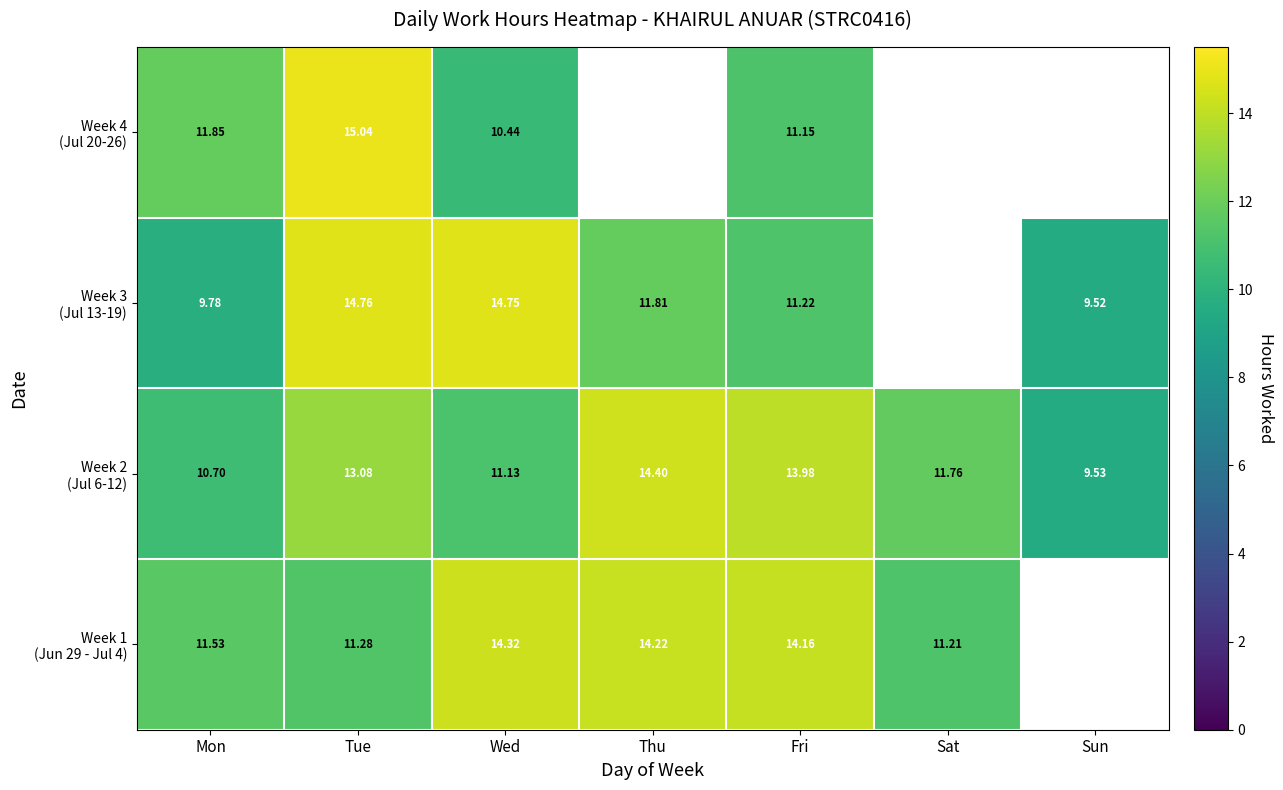

At how many categories does at least one series exceed 10?

6